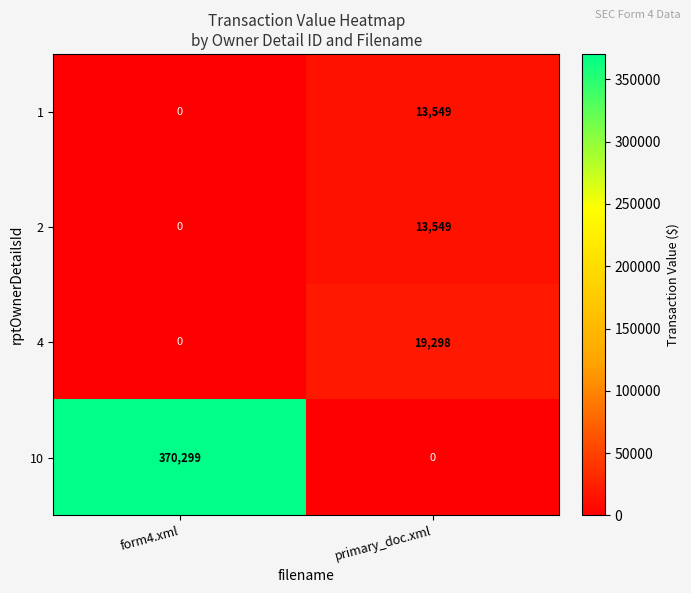

How many values in 4 are above zero?

1